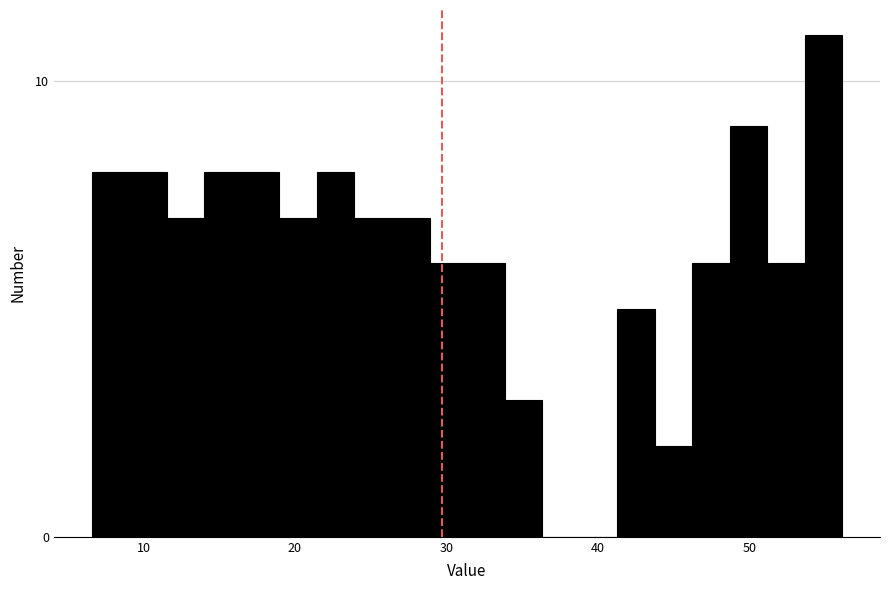

Around what value on the x-axis is the tallest bar? Give the approximate position of its centre, as read against the axis.

55